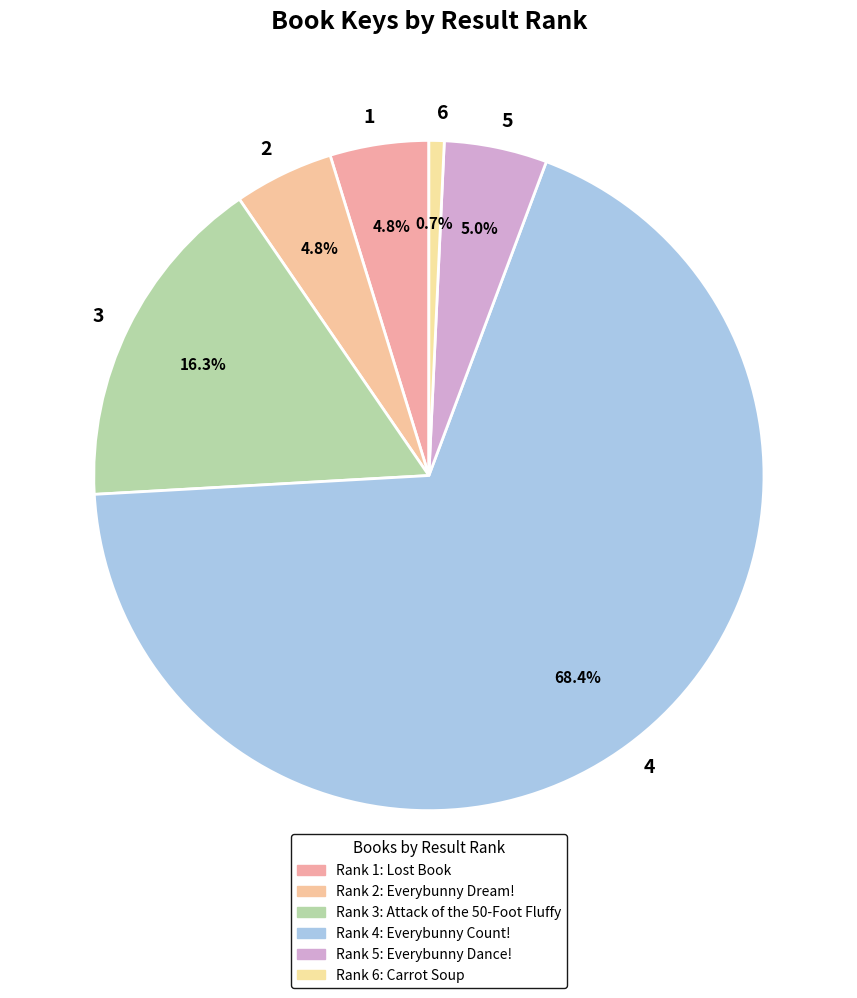

What percentage is NOT represented by 6?

99.3%